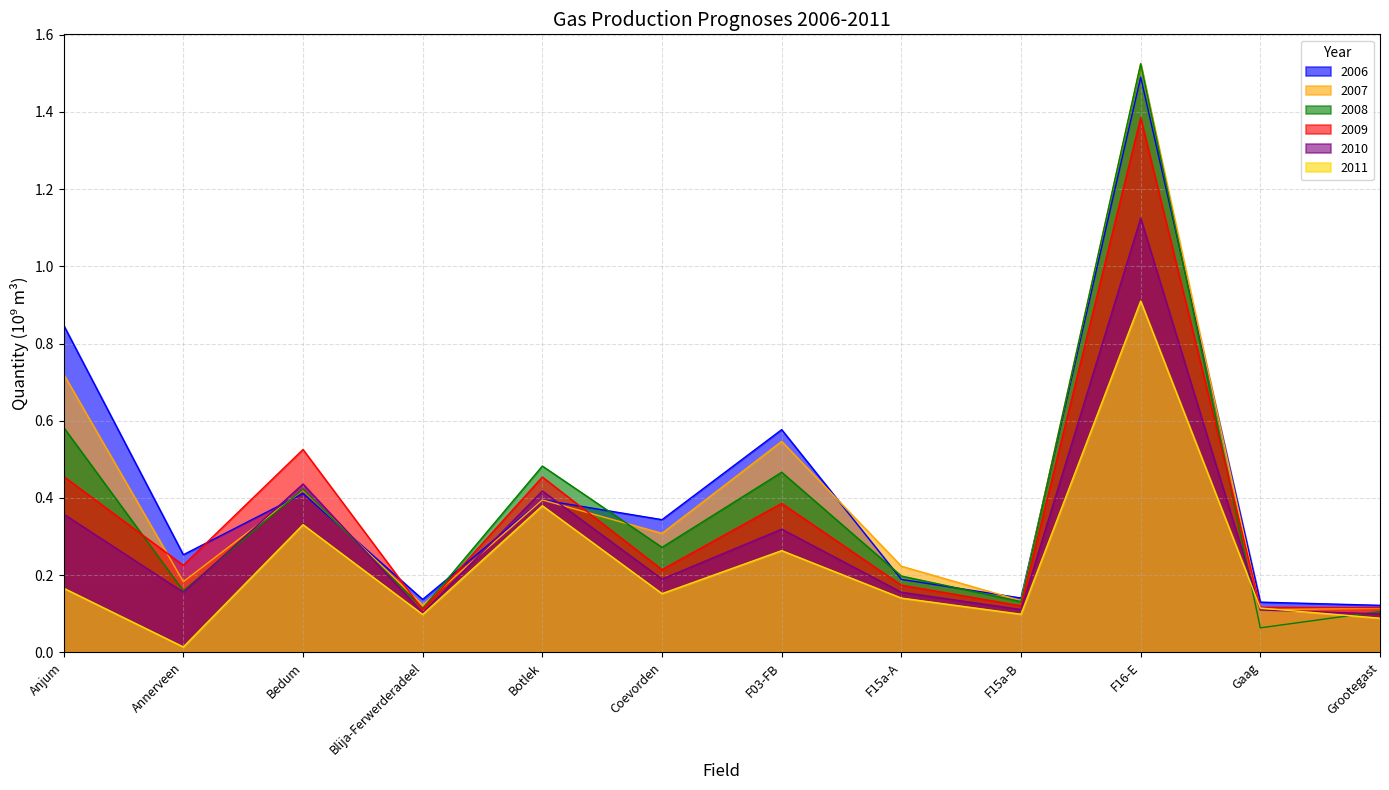

Reading left to right, what are all the values shown in this chart?

2006: 0.8	0.3	0.4	0.1	0.4	0.3	0.6	0.2	0.1	1.5	0.1	0.1
2007: 0.7	0.2	0.4	0.1	0.4	0.3	0.5	0.2	0.1	1.5	0.1	0.1
2008: 0.6	0.2	0.4	0.1	0.5	0.3	0.5	0.2	0.1	1.5	0.1	0.1
2009: 0.5	0.2	0.5	0.1	0.5	0.2	0.4	0.2	0.1	1.4	0.1	0.1
2010: 0.4	0.2	0.4	0.1	0.4	0.2	0.3	0.2	0.1	1.1	0.1	0.1
2011: 0.2	0.0	0.3	0.1	0.4	0.2	0.3	0.1	0.1	0.9	0.1	0.1